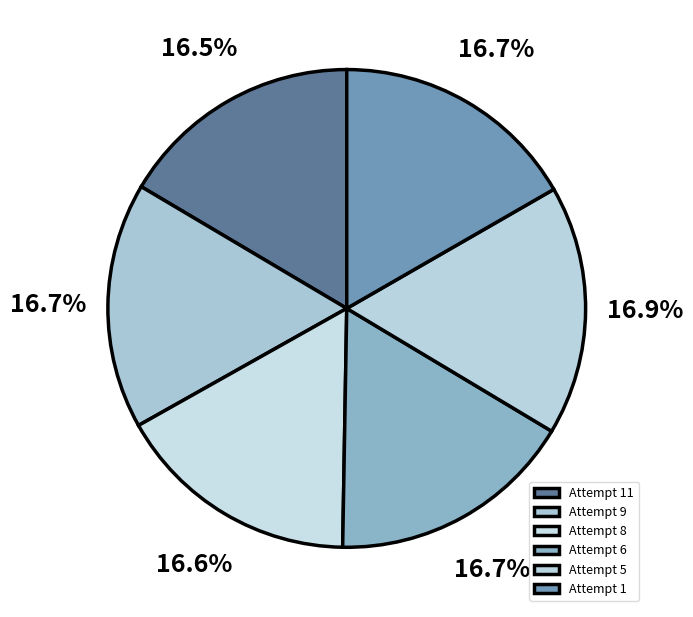

How many slices are in this pie chart?

6